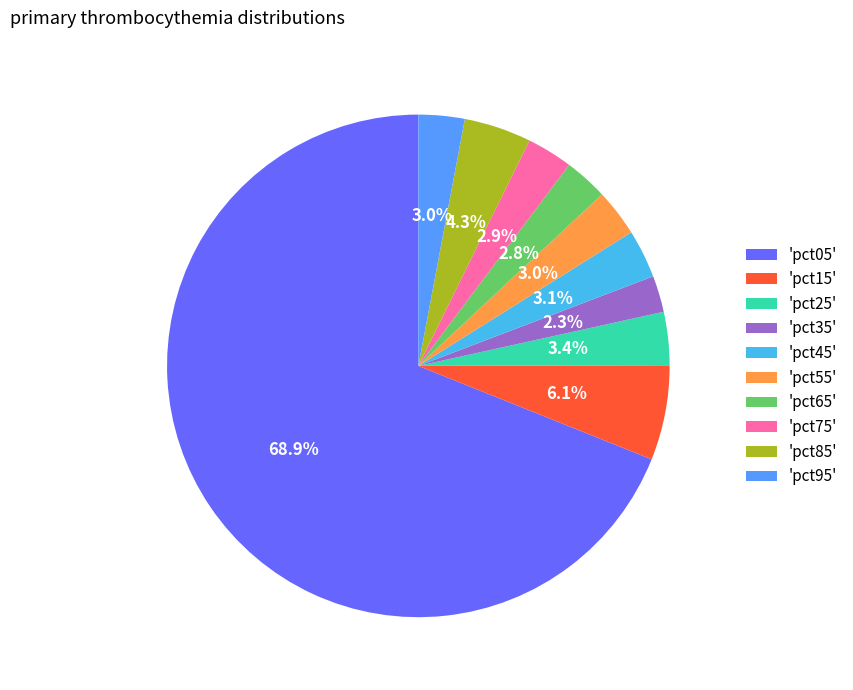

Which slice represents more than half of the pie?

'pct05'